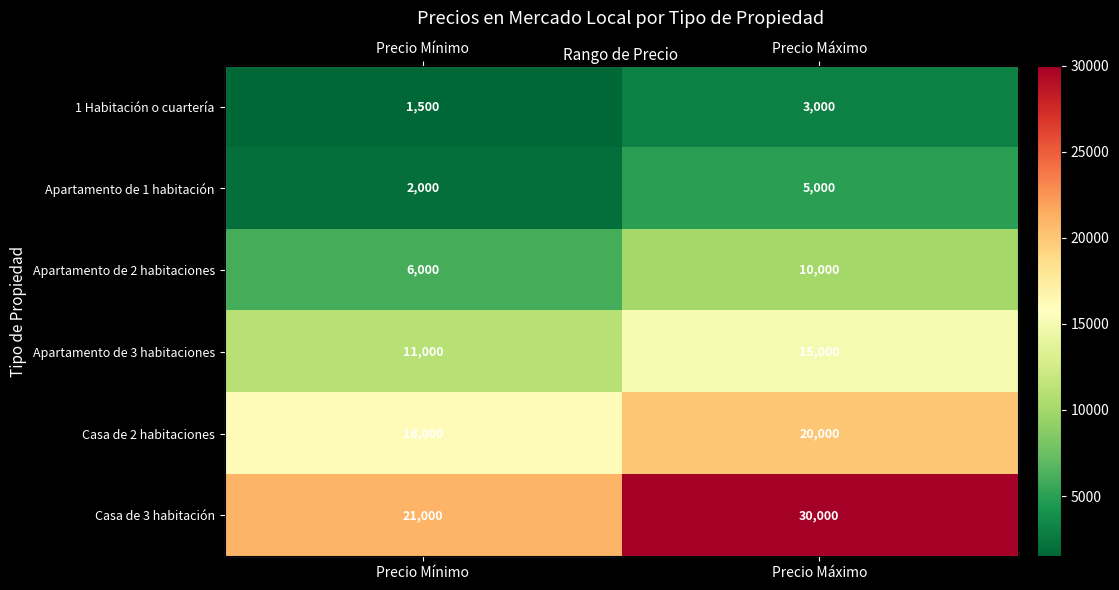

What is the average value of the Apartamento de 3 habitaciones series?

13000